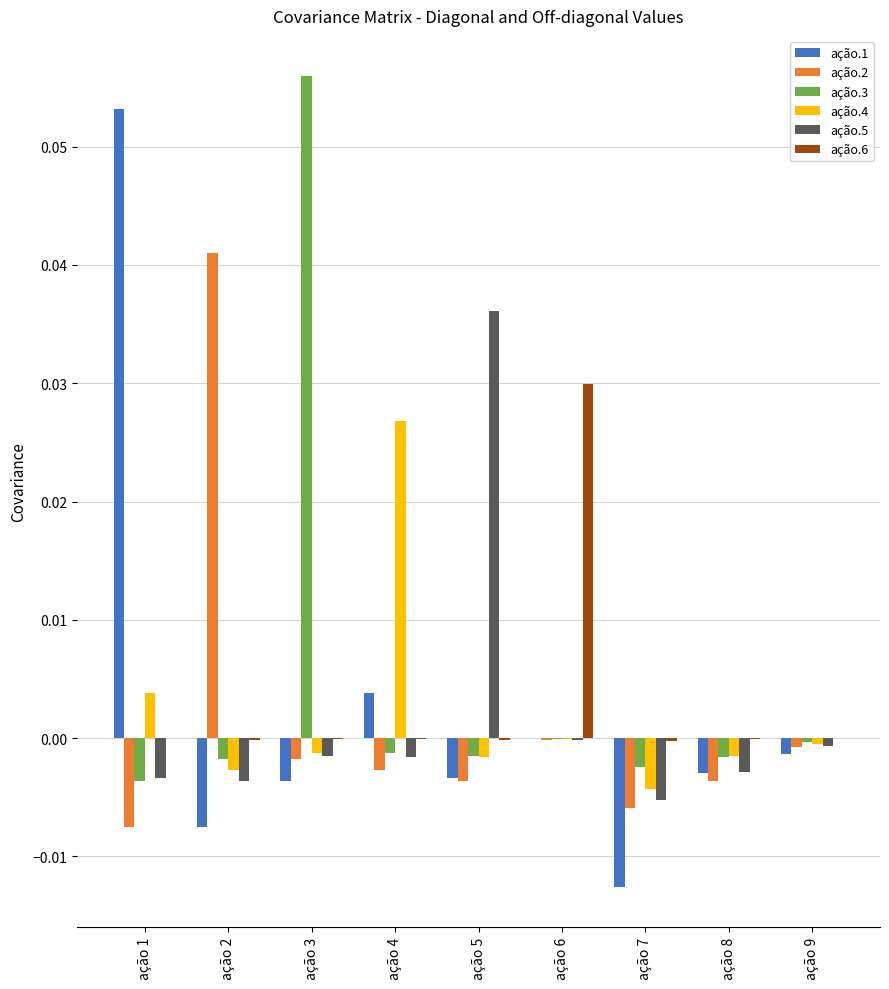

The value of ação.2 at ação 4 is -0.0. True or false?

True